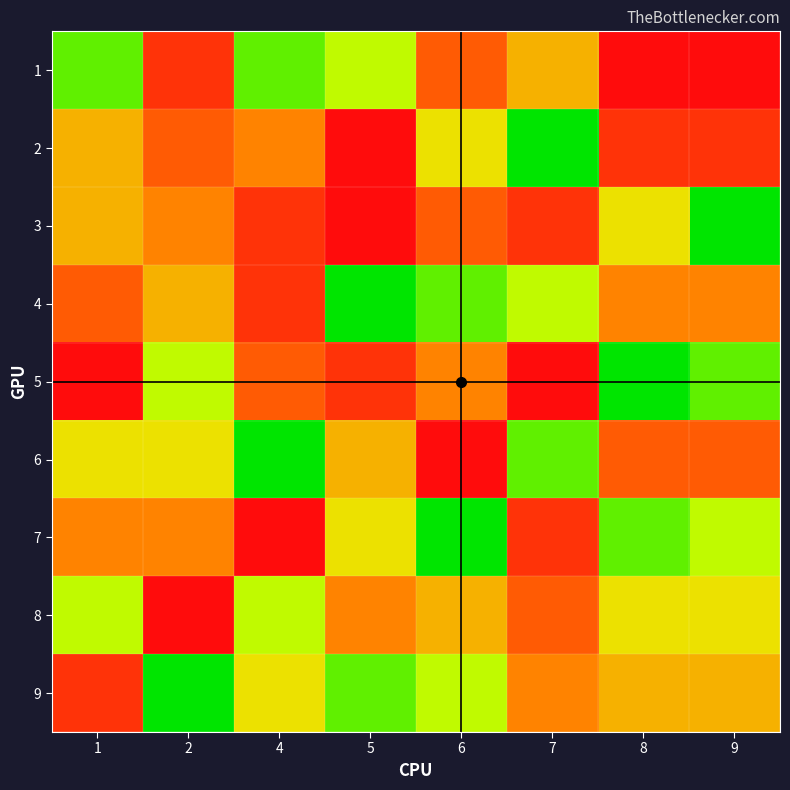

List the series in order of their peak value, lowest first.

4, 9, 1, 2, 3, 5, 6, 7, 8